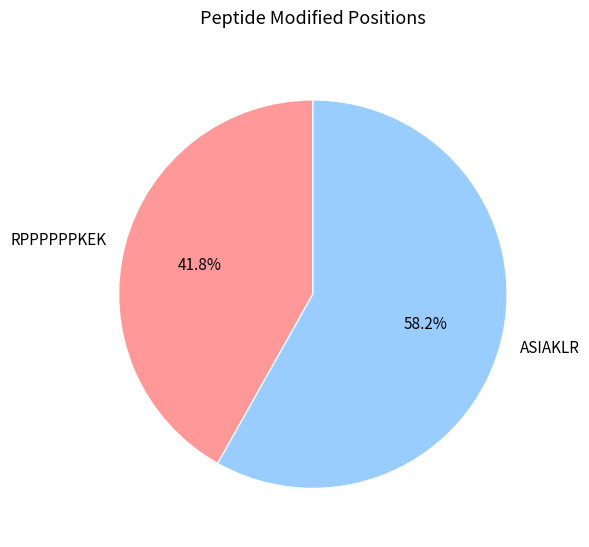

Is it true that ASIAKLR is 68% of the pie?

False